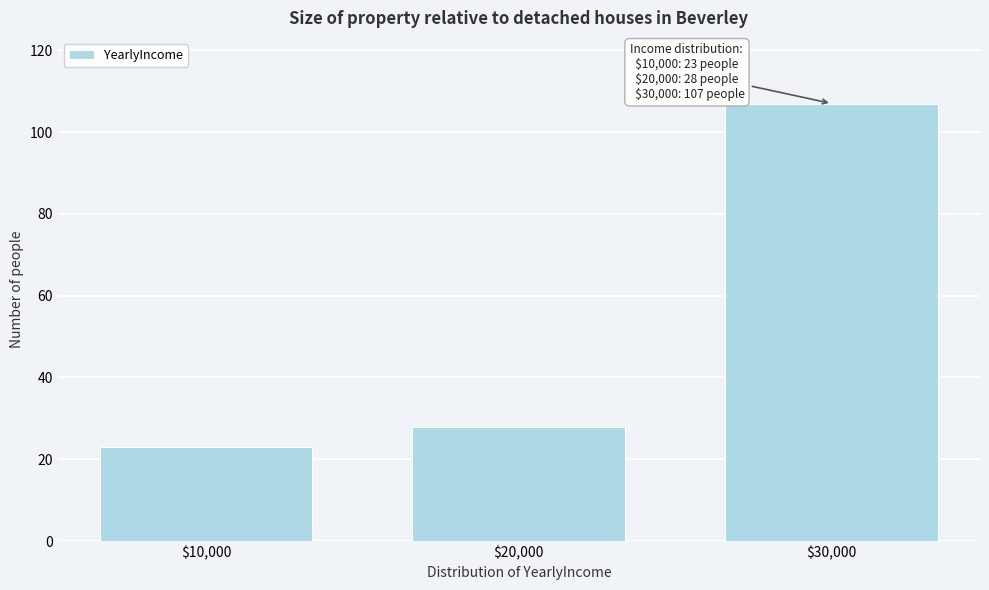

Reading left to right, what are all the values shown in this chart?

23	28	107